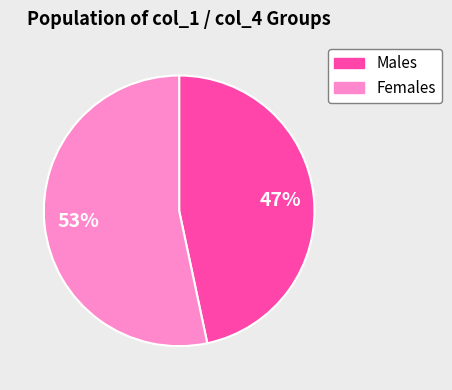

Is there a majority slice in this chart?

Yes